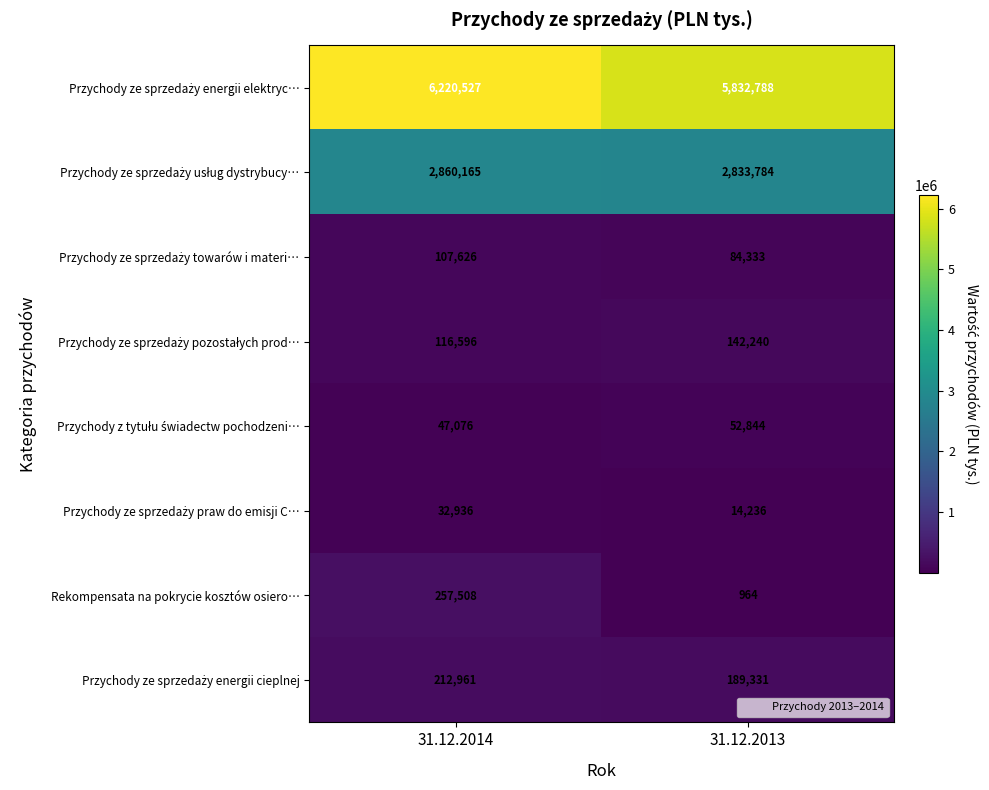

What is the difference between the highest and lowest values at 31.12.2013?

5831824